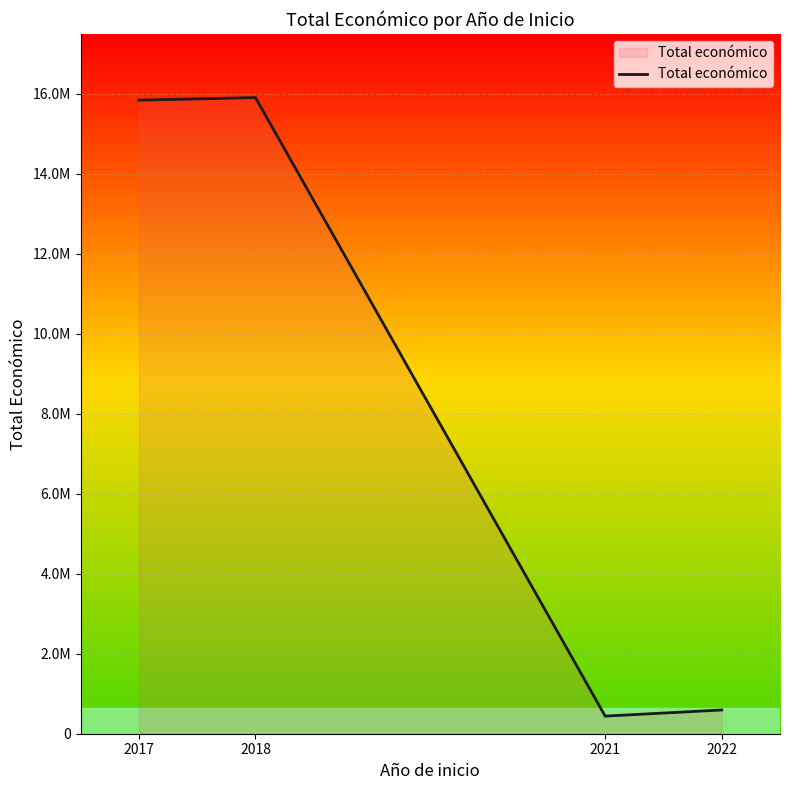

Reading left to right, what are all the values shown in this chart?

2017=15842695	2018=15906230	2021=440317	2022=593713